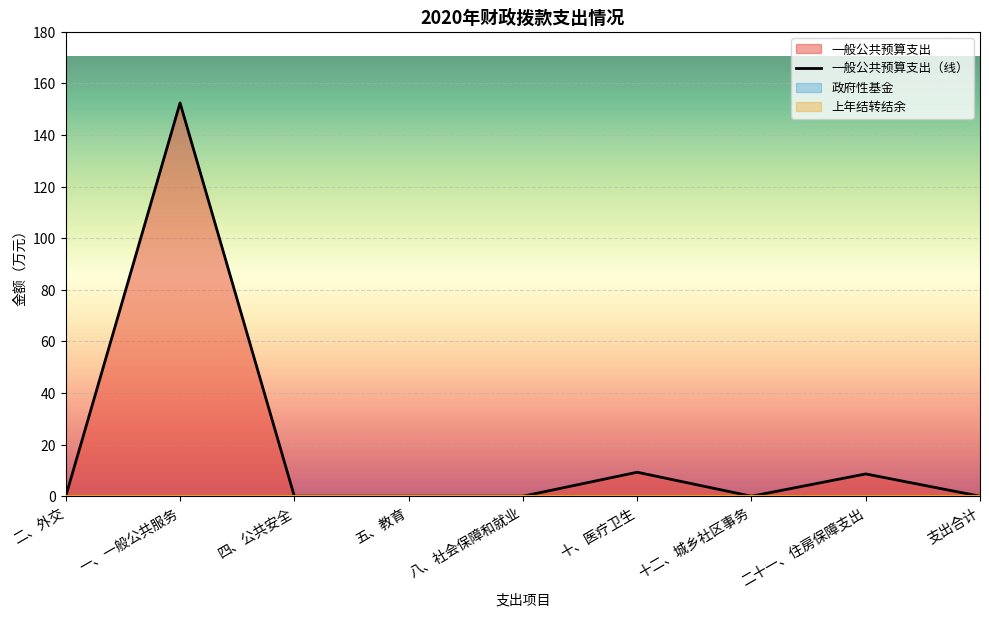

Reading left to right, transcribe all the data shown in this chart.

一般公共预算支出: 二、外交=0.0	一、一般公共服务=152.4	四、公共安全=0.0	五、教育=0.0	八、社会保障和就业=0.0	十、医疗卫生=9.3	十二、城乡社区事务=0.0	二十一、住房保障支出=8.6	支出合计=0.0
政府性基金: 二、外交=0.0	一、一般公共服务=0.0	四、公共安全=0.0	五、教育=0.0	八、社会保障和就业=0.0	十、医疗卫生=0.0	十二、城乡社区事务=0.0	二十一、住房保障支出=0.0	支出合计=0.0
合计: 二、外交=0.0	一、一般公共服务=152.4	四、公共安全=0.0	五、教育=0.0	八、社会保障和就业=0.0	十、医疗卫生=9.3	十二、城乡社区事务=0.0	二十一、住房保障支出=8.6	支出合计=0.0
上年结转结余: 二、外交=0.0	一、一般公共服务=0.0	四、公共安全=0.0	五、教育=0.0	八、社会保障和就业=0.0	十、医疗卫生=0.0	十二、城乡社区事务=0.0	二十一、住房保障支出=0.0	支出合计=0.0